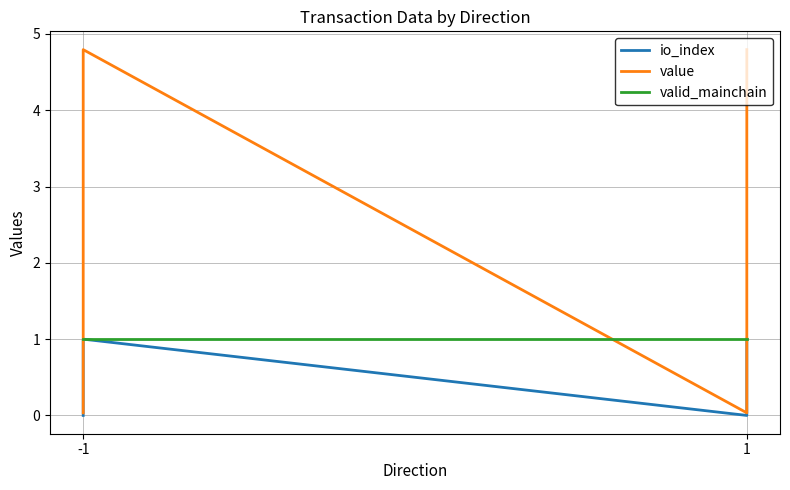

True or false: io_index has a value of 0.0 at -1.

True